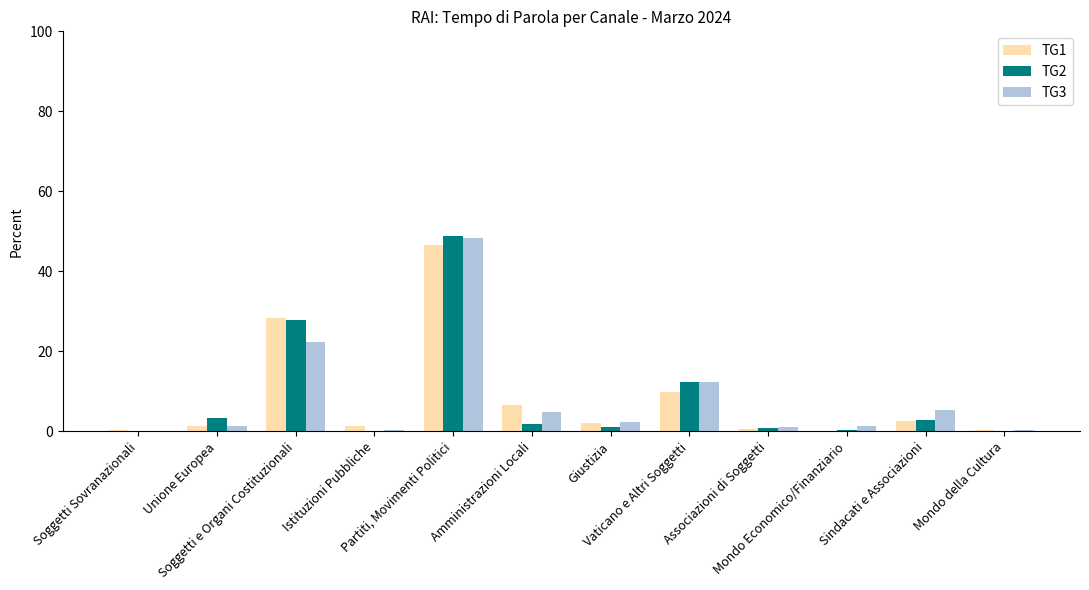

What is the sum of all TG1 values?

100.0